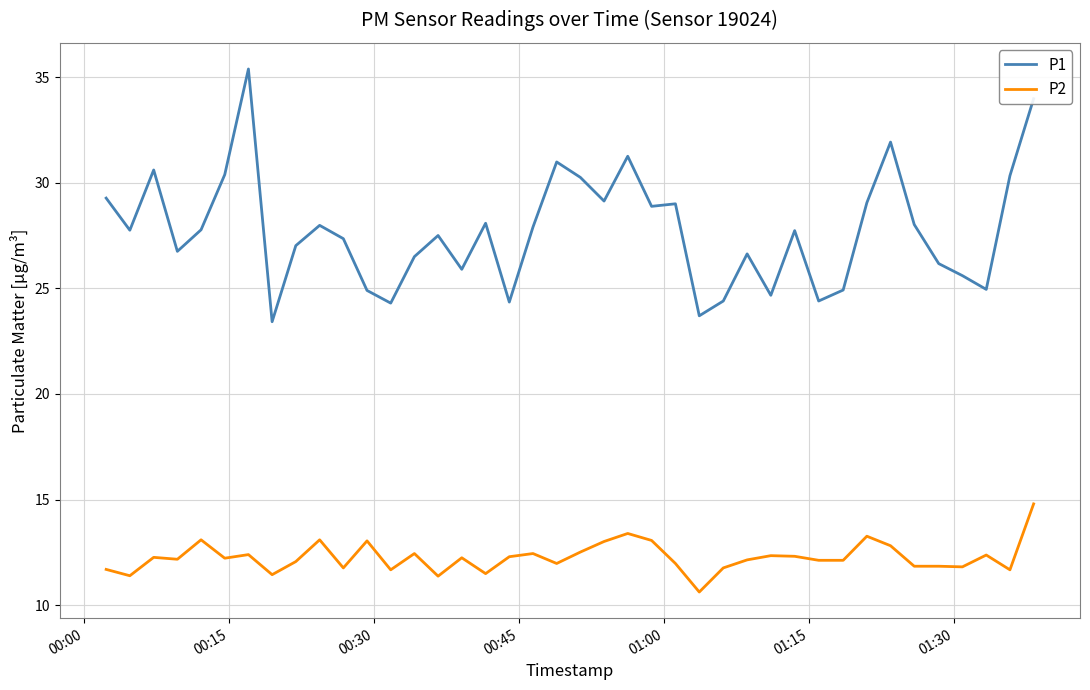

Which series has the largest total across all categories?

P1